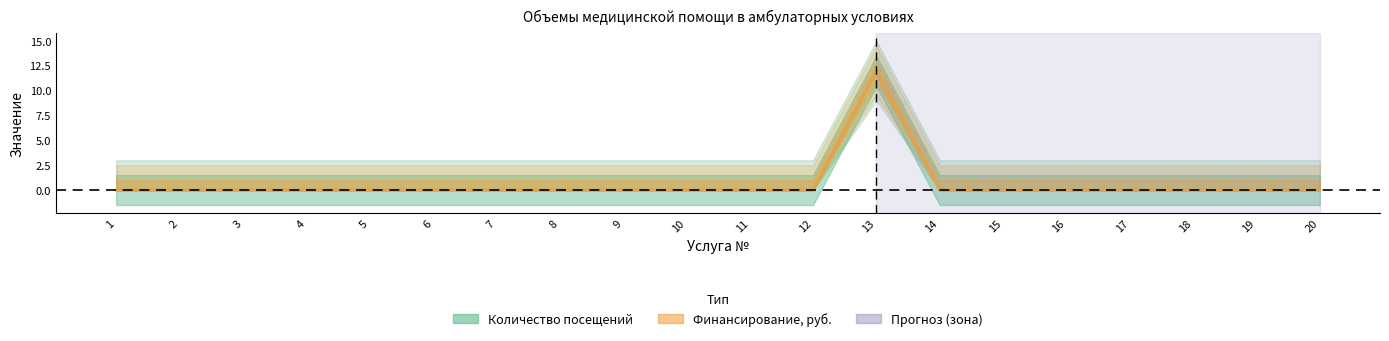

List the series in order of their peak value, highest first.

Количество посещений, Финансирование, руб.